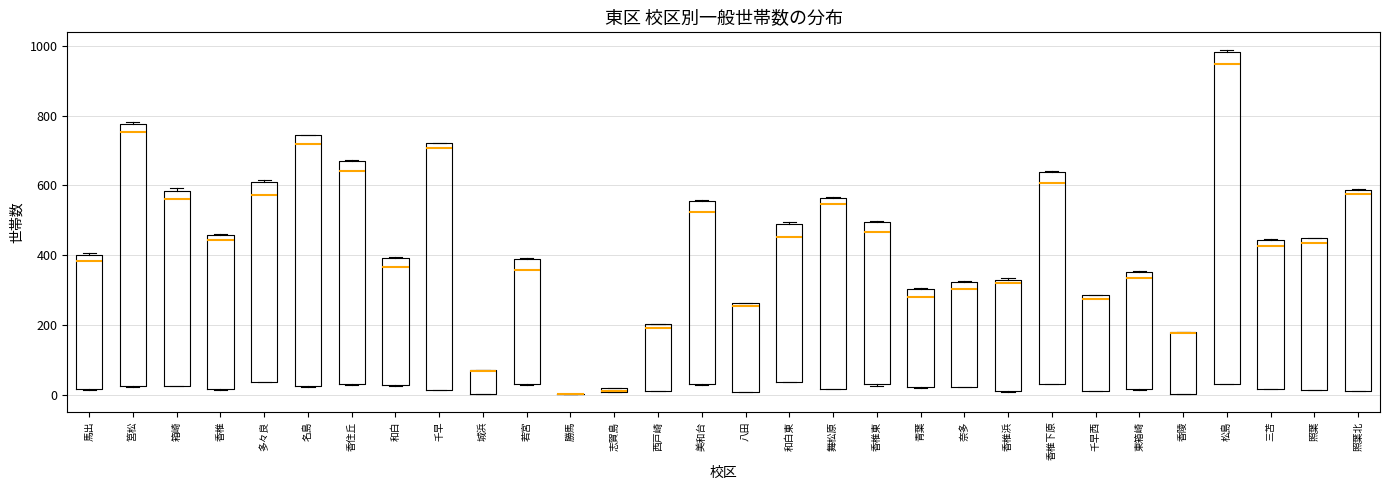

Which box is the tallest, from its lower edge to its upper edge?

松島